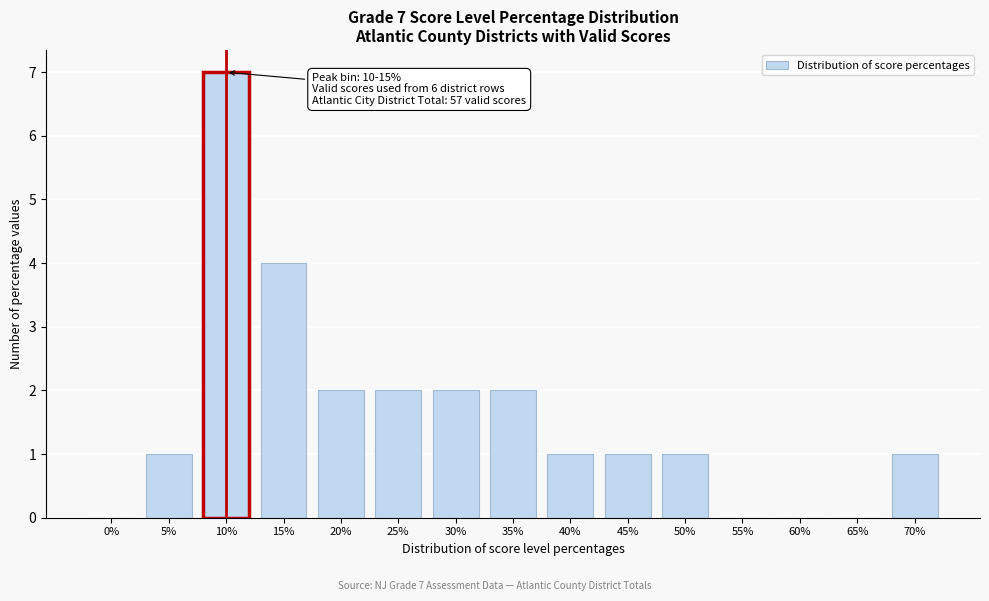

Reading left to right, transcribe all the data shown in this chart.

0%=0	5%=1	10%=7	15%=4	20%=2	25%=2	30%=2	35%=2	40%=1	45%=1	50%=1	55%=0	60%=0	65%=0	70%=1